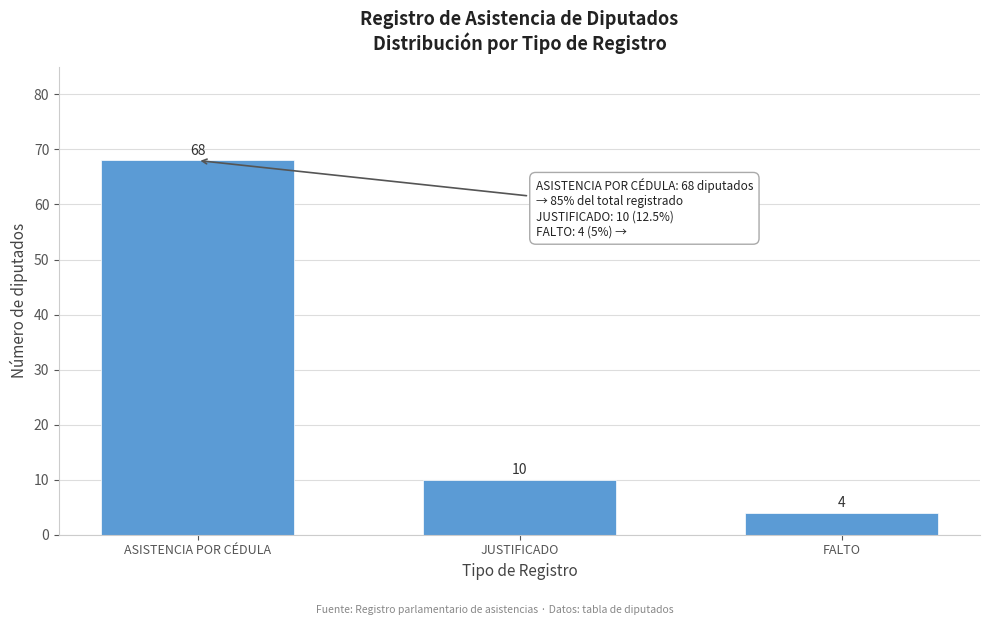

Reading left to right, extract all data points from this chart.

68	10	4